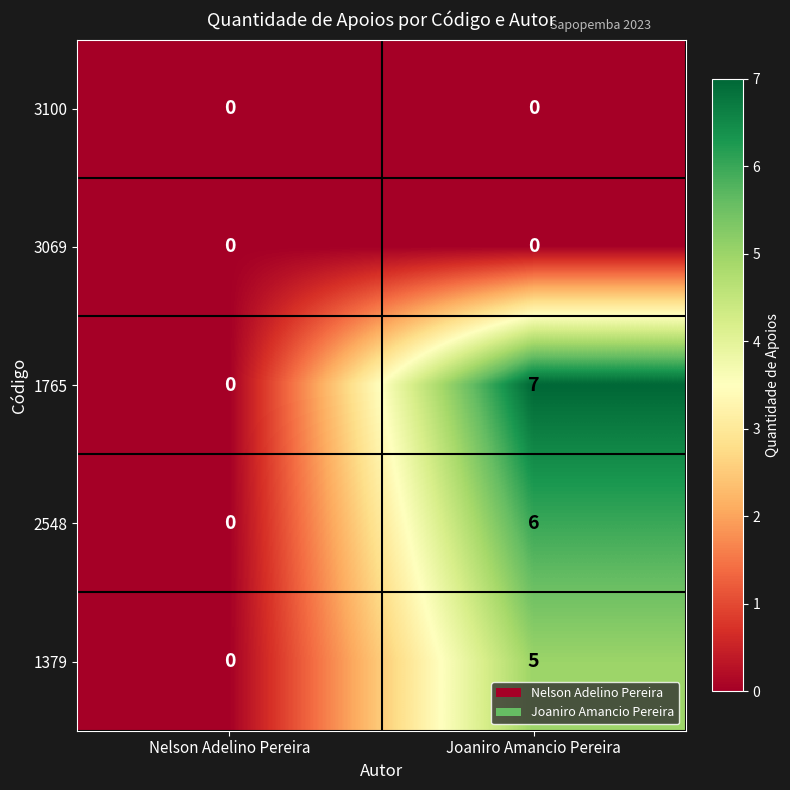

Reading left to right, transcribe all the data shown in this chart.

3100: Nelson Adelino Pereira=0	Joaniro Amancio Pereira=0
3069: Nelson Adelino Pereira=0	Joaniro Amancio Pereira=0
1765: Nelson Adelino Pereira=0	Joaniro Amancio Pereira=7
2548: Nelson Adelino Pereira=0	Joaniro Amancio Pereira=6
1379: Nelson Adelino Pereira=0	Joaniro Amancio Pereira=5